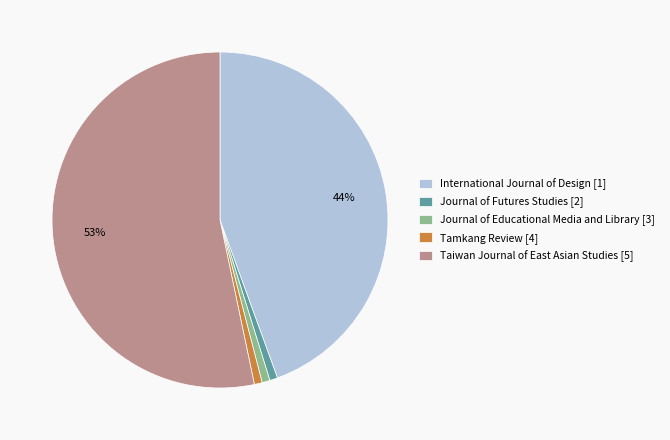

Which category has the biggest portion of the pie?

Taiwan Journal of East Asian Studies [5]